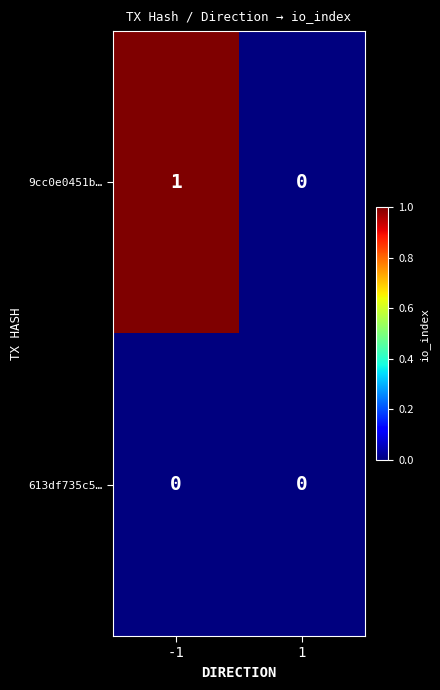

True or false: 9cc0e0451b… has a value of 1 at -1.

True